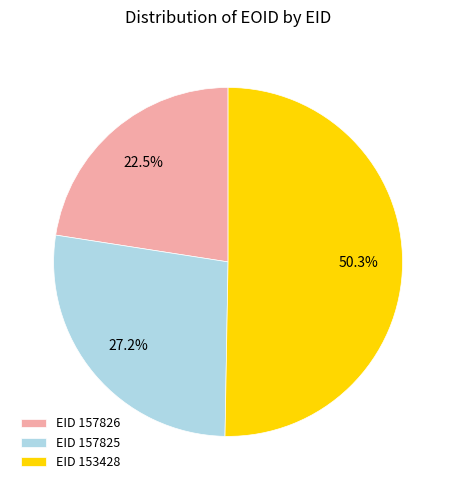

How many segments does this pie chart have?

3